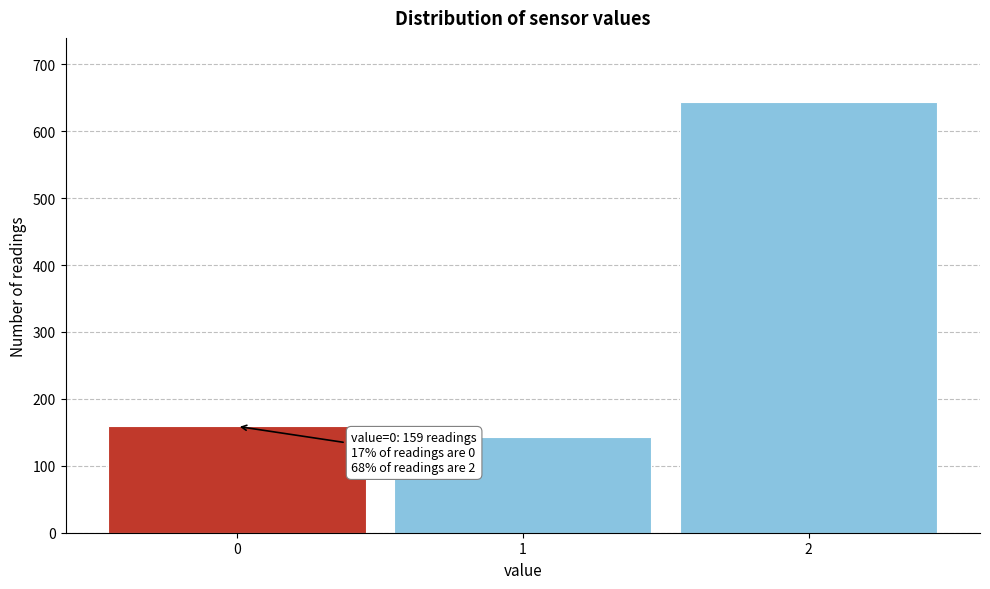

Reading left to right, what are all the values shown in this chart?

159	143	643